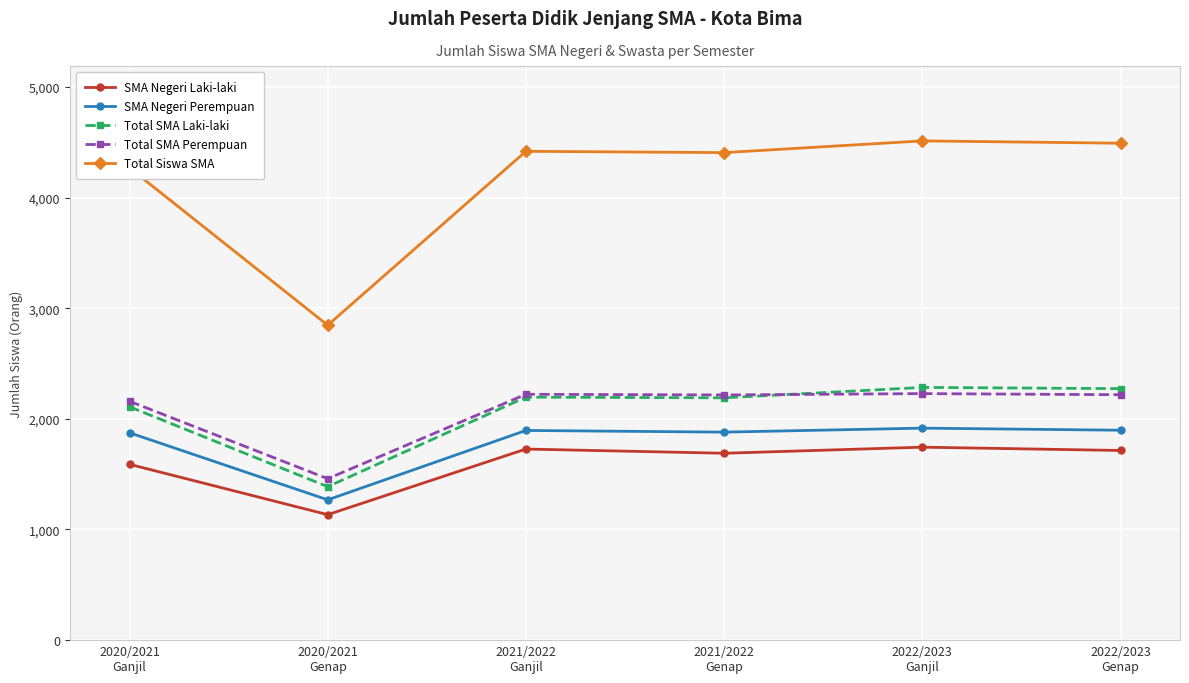

How many categories are shown in the chart?

6